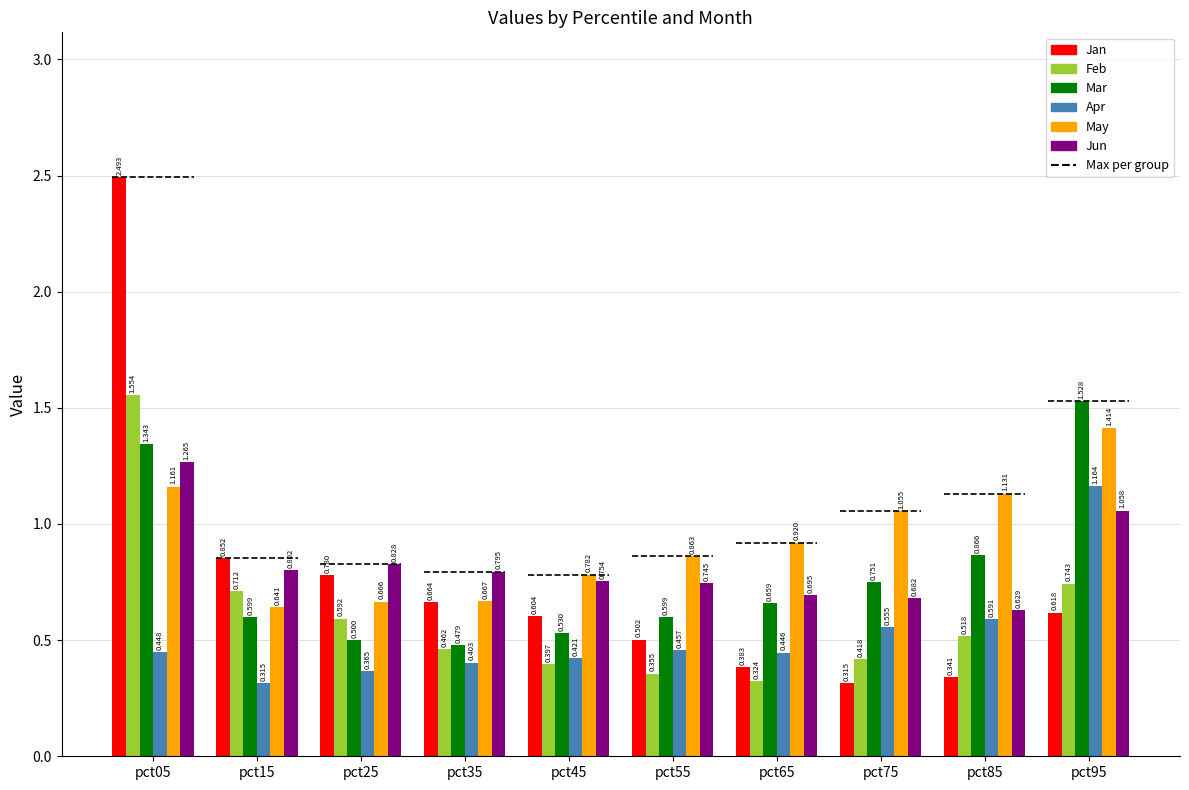

The value of Apr at pct25 is 0.6. True or false?

False